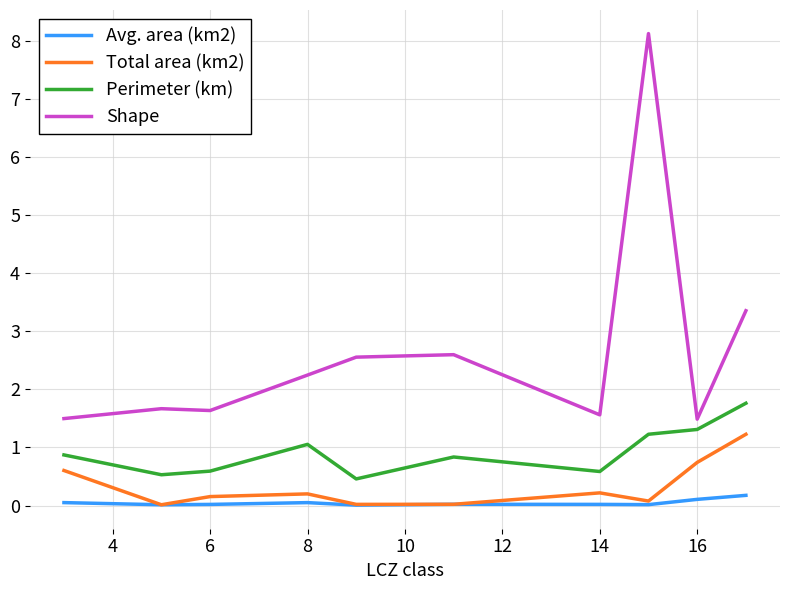

In Total area (km2), how many points are higher than both neighbors (excluding endpoints)?

2